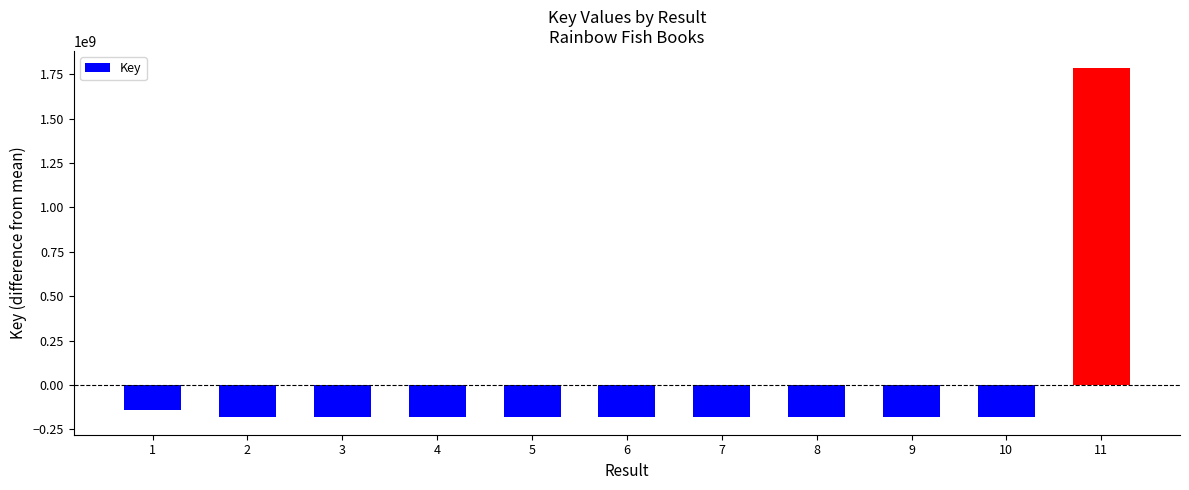

What is the change in value from 4 to 8?

-839.0